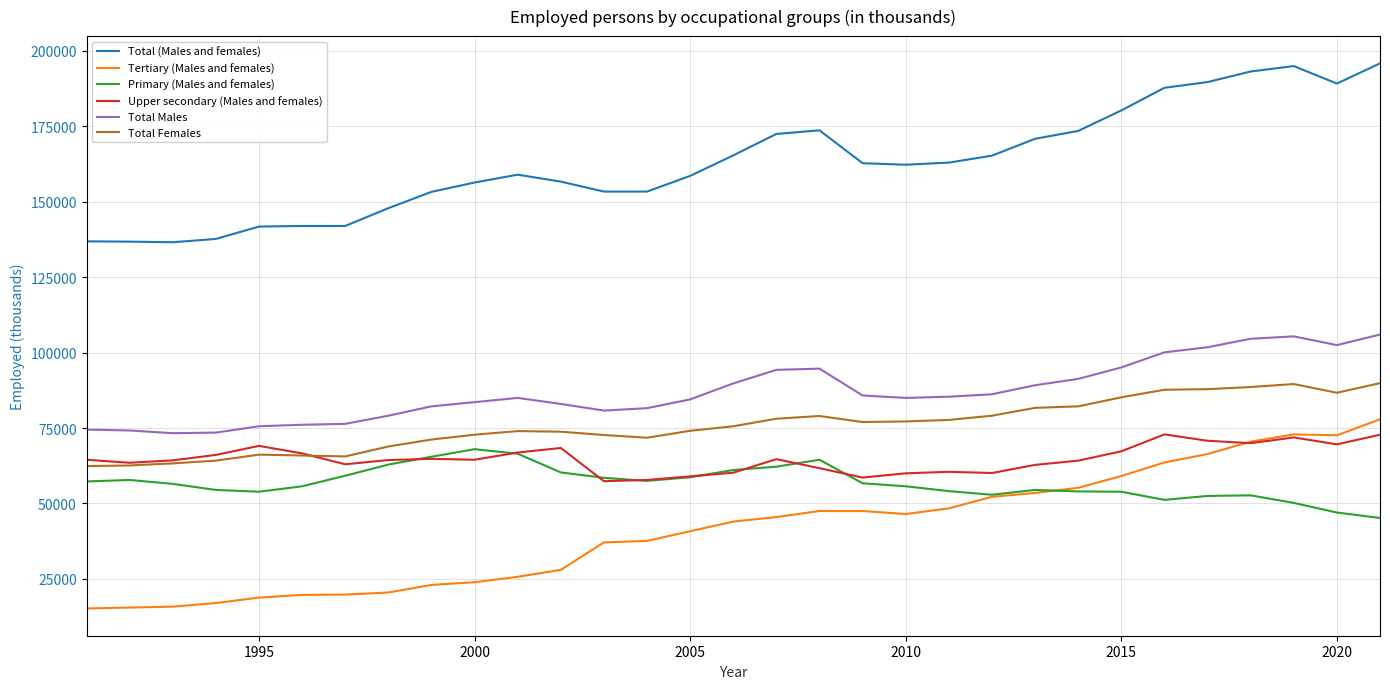

What are all the series names shown in the legend?

Total (Males and females), Tertiary (Males and females), Primary (Males and females), Upper secondary (Males and females), Total Males, Total Females